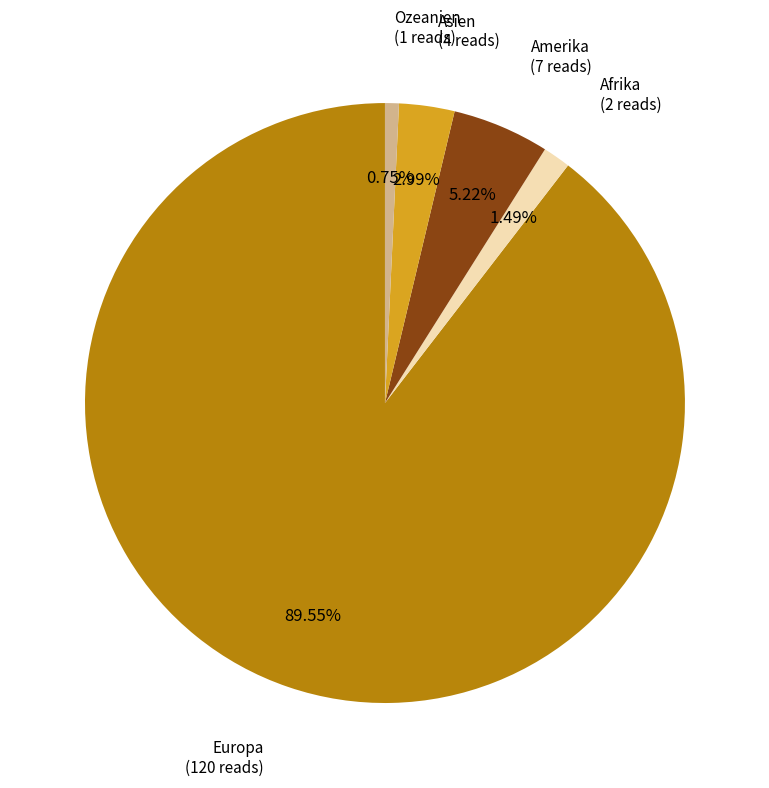

What percentage is the Amerika slice, to the nearest percent?

5%